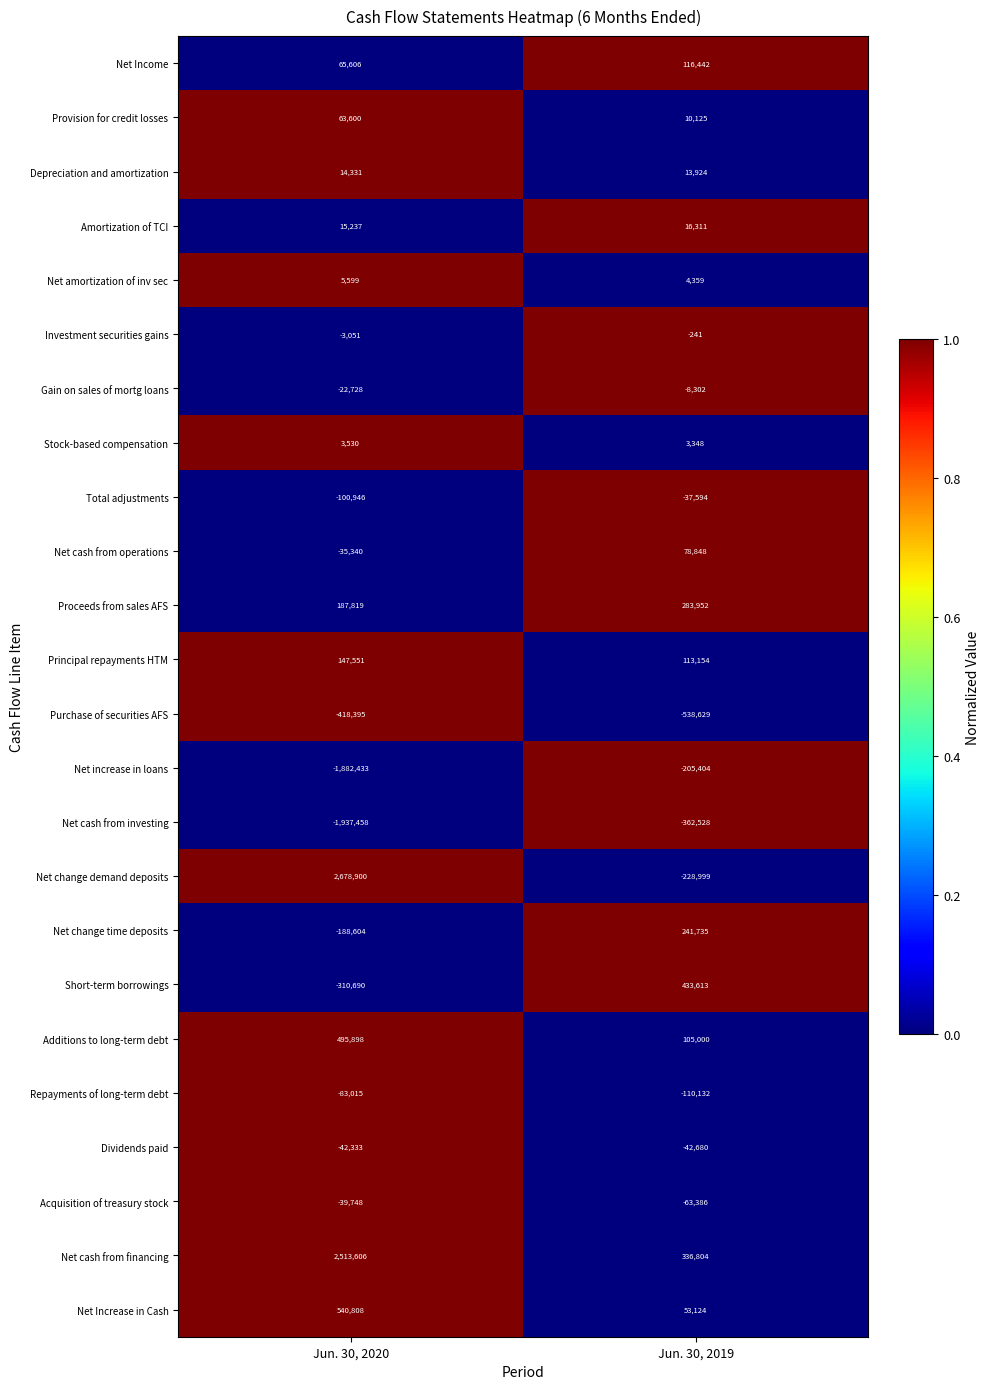

Rank the series by their maximum value, from highest to lowest.

Net change demand deposits, Net cash from financing, Net Increase in Cash, Additions to long-term debt, Short-term borrowings, Proceeds from sales AFS, Net change time deposits, Principal repayments HTM, Net Income, Net cash from operations, Provision for credit losses, Amortization of TCI, Depreciation and amortization, Net amortization of inv sec, Stock-based compensation, Investment securities gains, Gain on sales of mortg loans, Total adjustments, Acquisition of treasury stock, Dividends paid, Repayments of long-term debt, Net increase in loans, Net cash from investing, Purchase of securities AFS